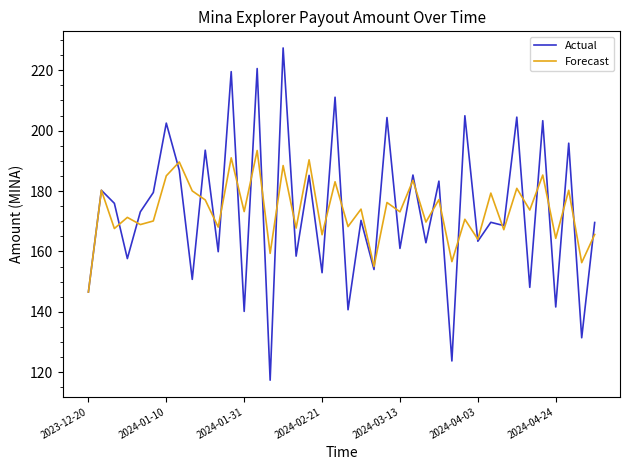

List the series in order of their peak value, highest first.

Actual, Forecast